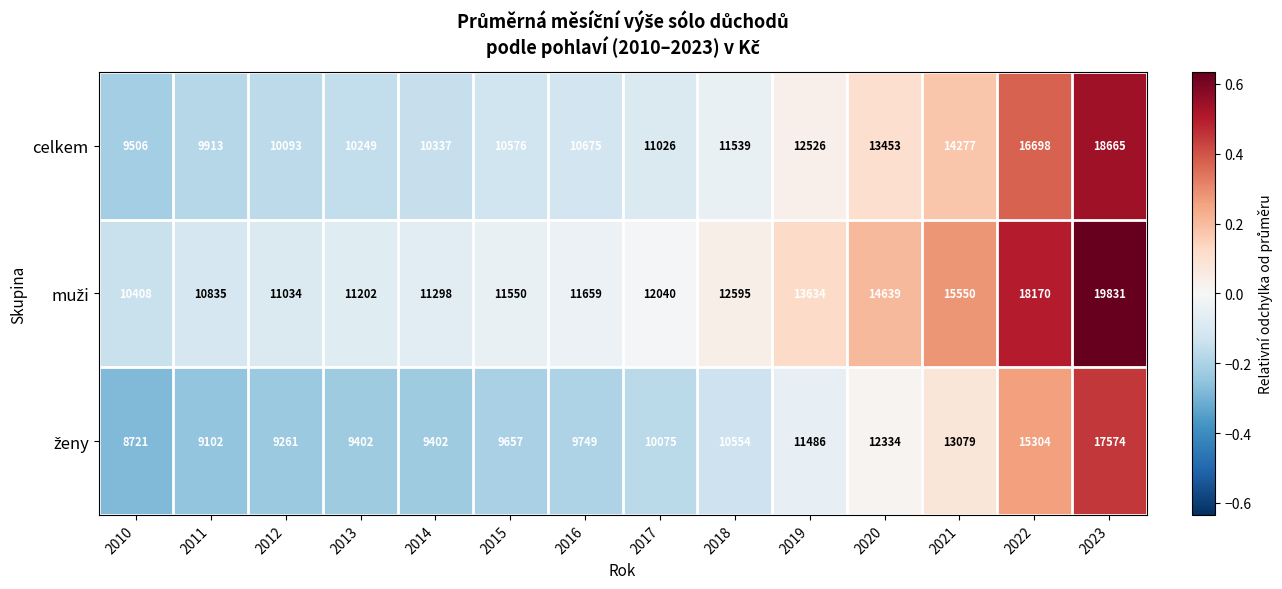

Count the number of data series in this chart.

3